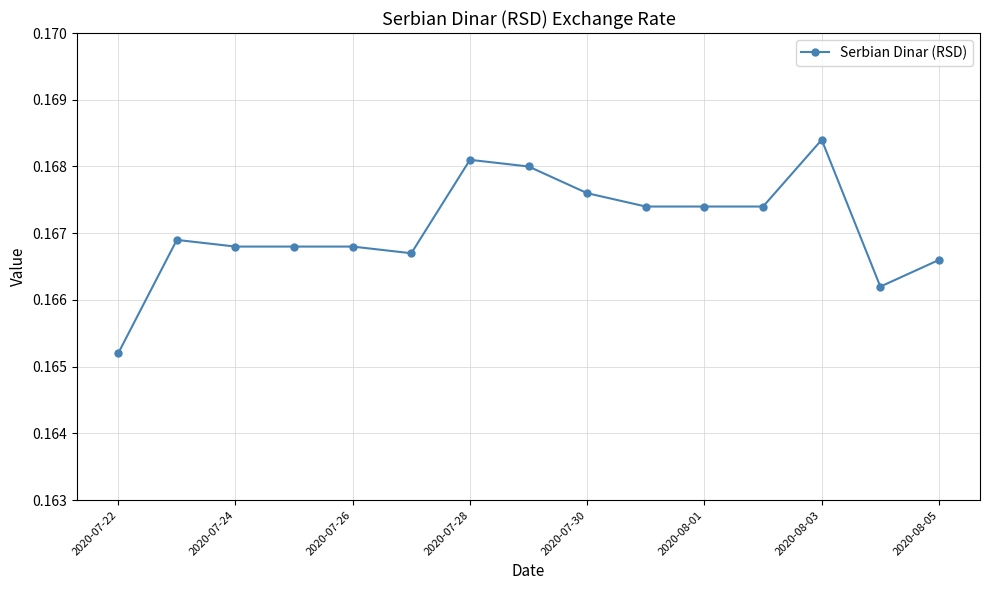

Count the values in the range 0 to 1.

15